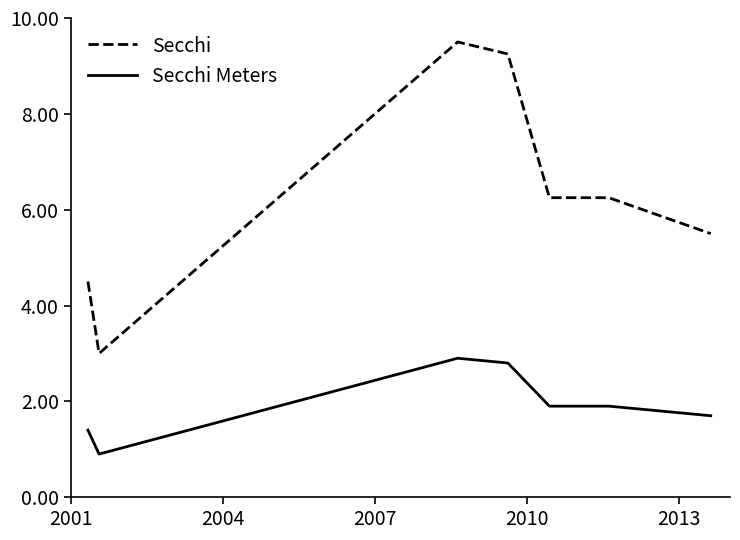

List the series in order of their peak value, lowest first.

Secchi Meters, Secchi